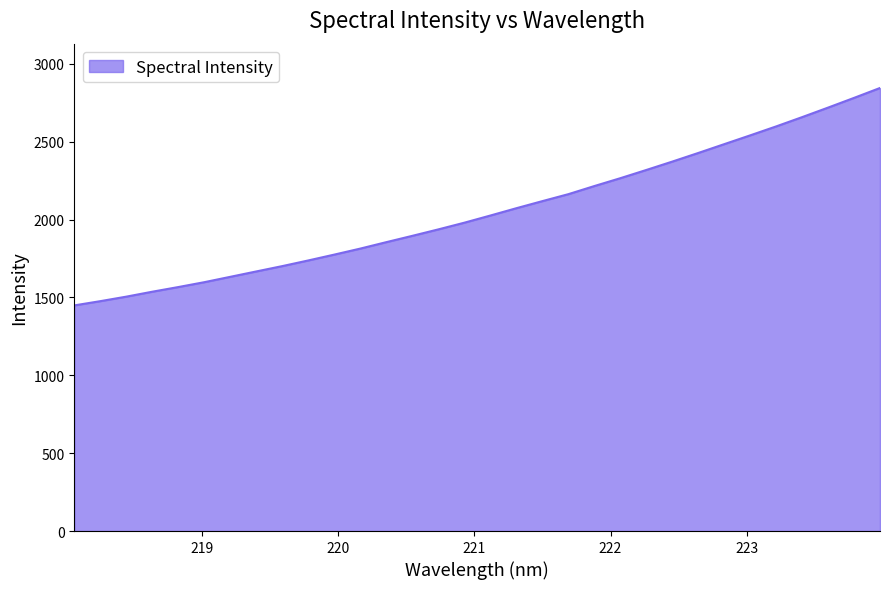

What is the greatest value displayed?

2845.4